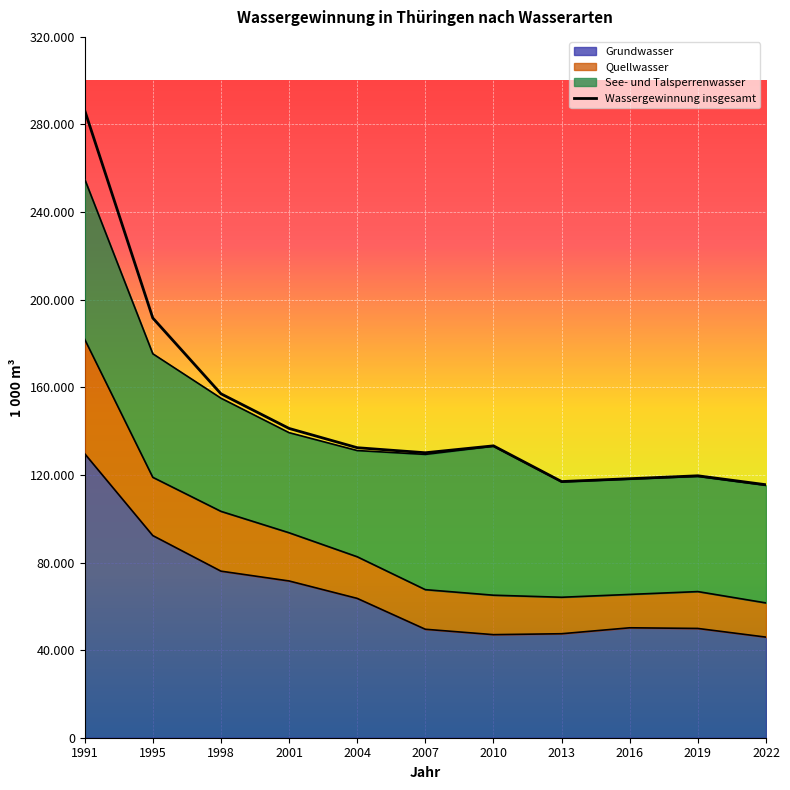

Count the number of categories in the chart.

11